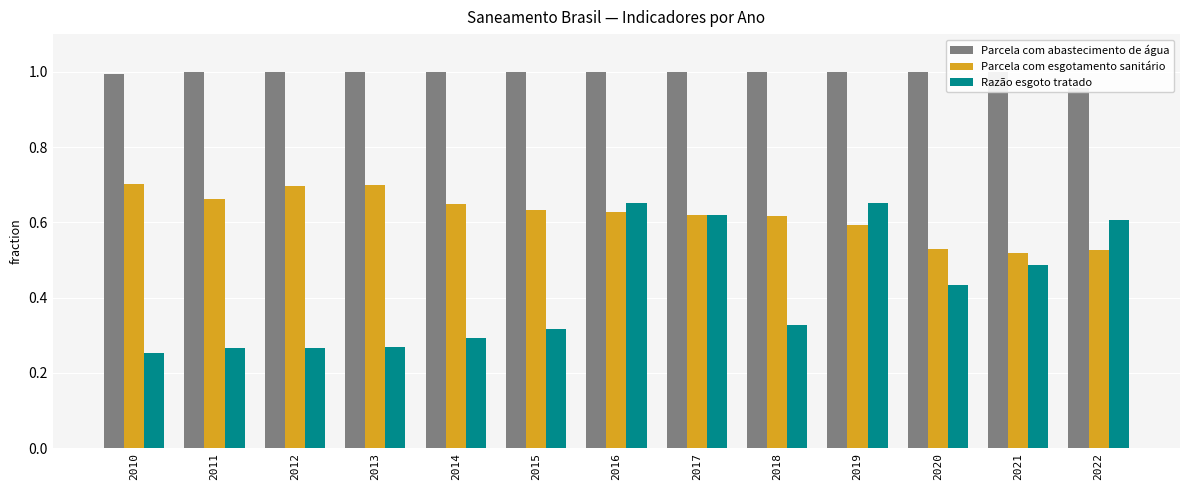

Rank the series by their average value, from lowest to highest.

Razão esgoto tratado, Parcela com esgotamento sanitário, Parcela com abastecimento de água